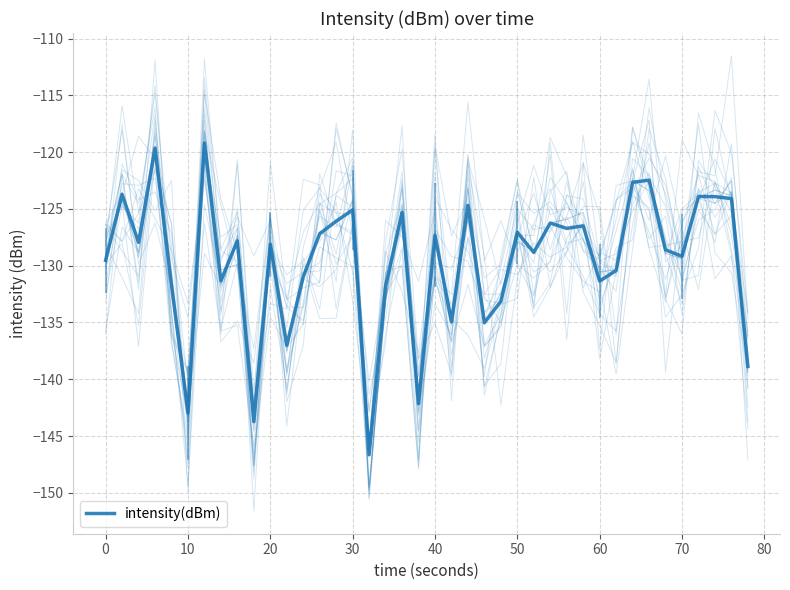

Is it true that the value at 30 is -125.1?

True